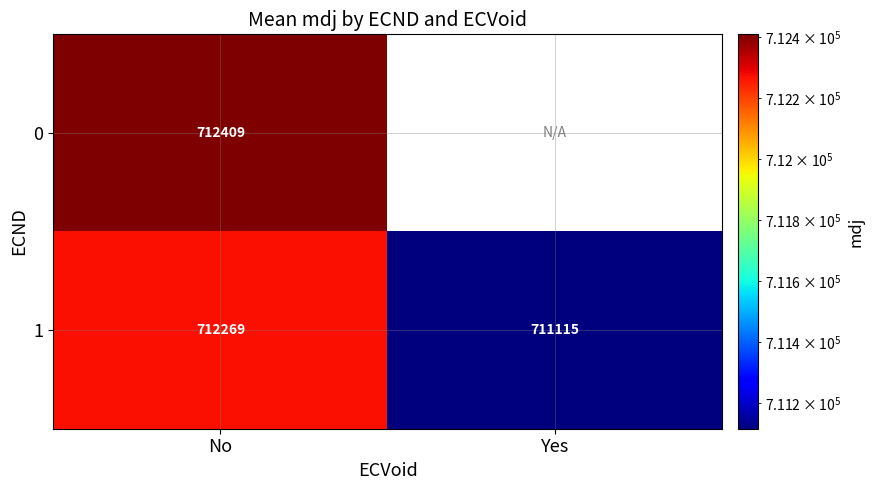

Which label corresponds to the smallest value in the chart?

Yes